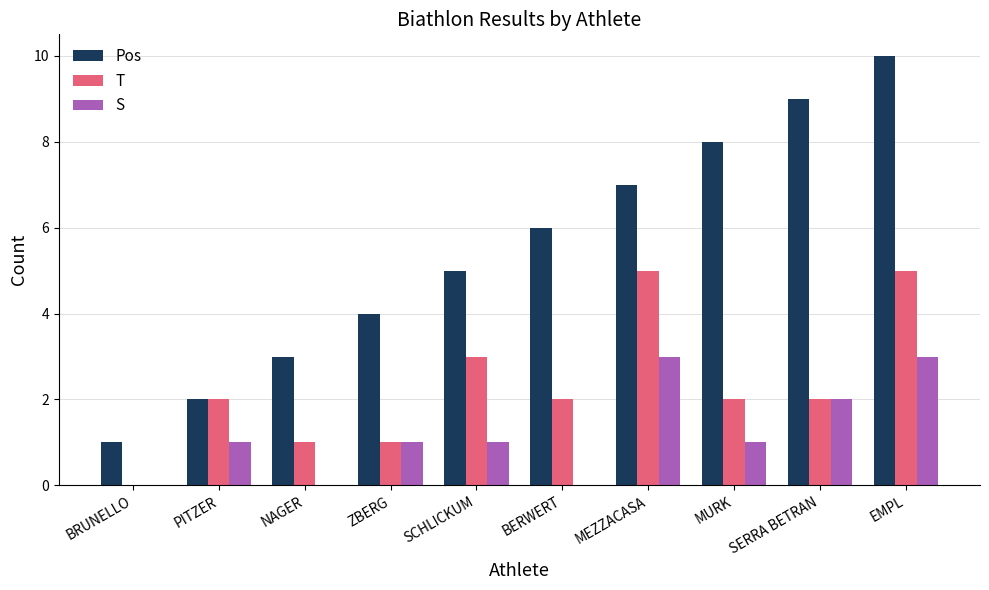

What is the sum of all T values?

23